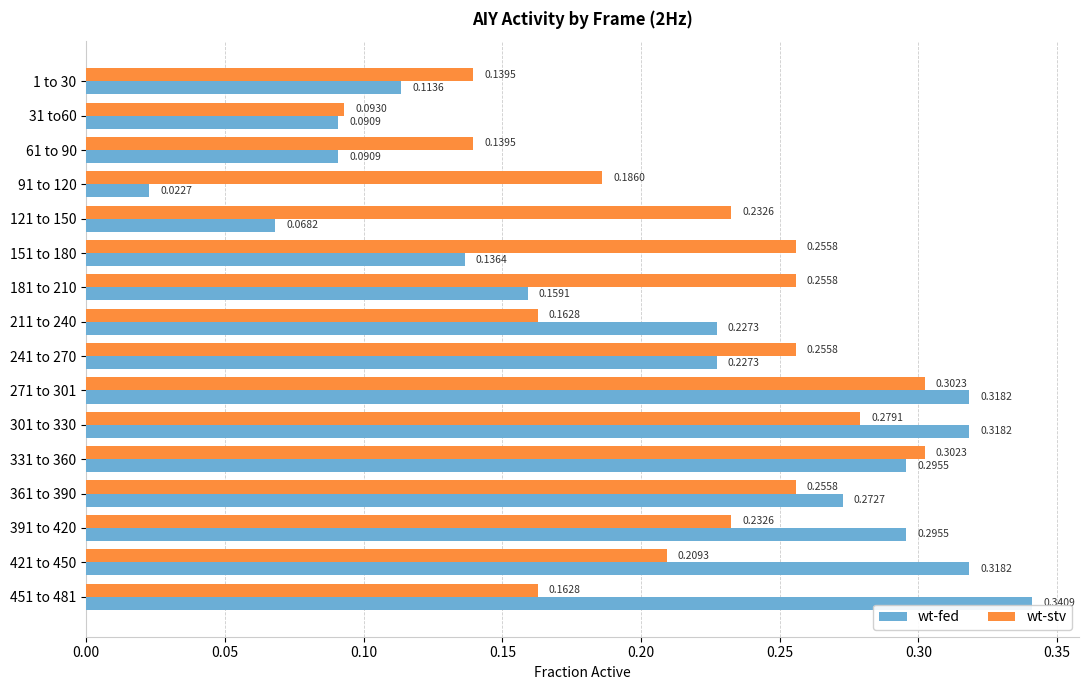

Which series has the largest total across all categories?

wt-stv